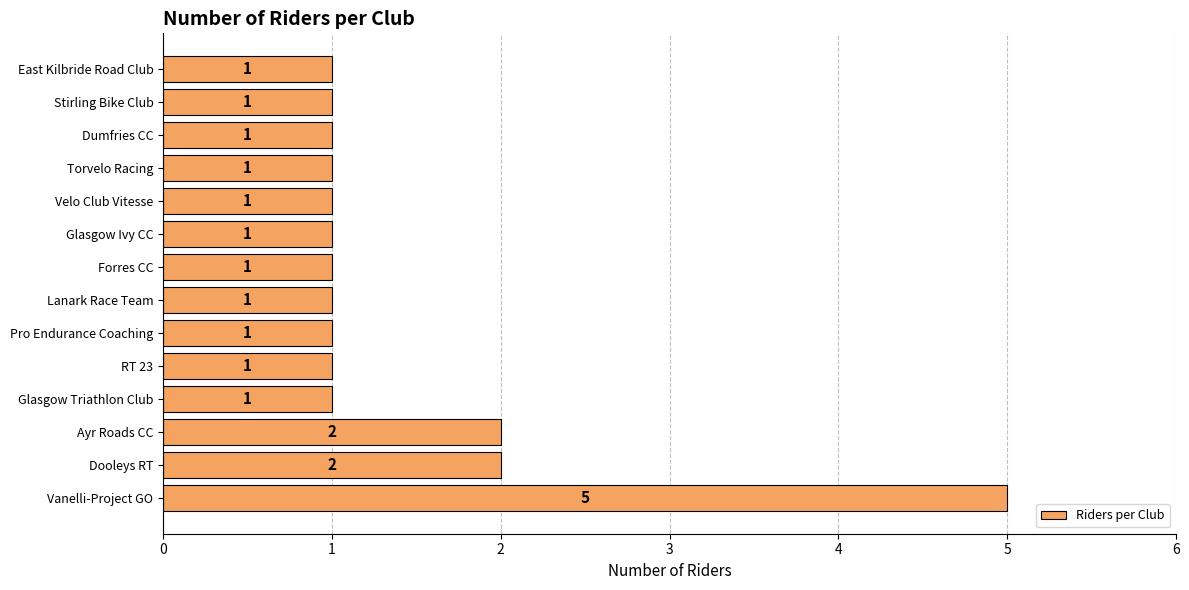

Count the number of categories in the chart.

14